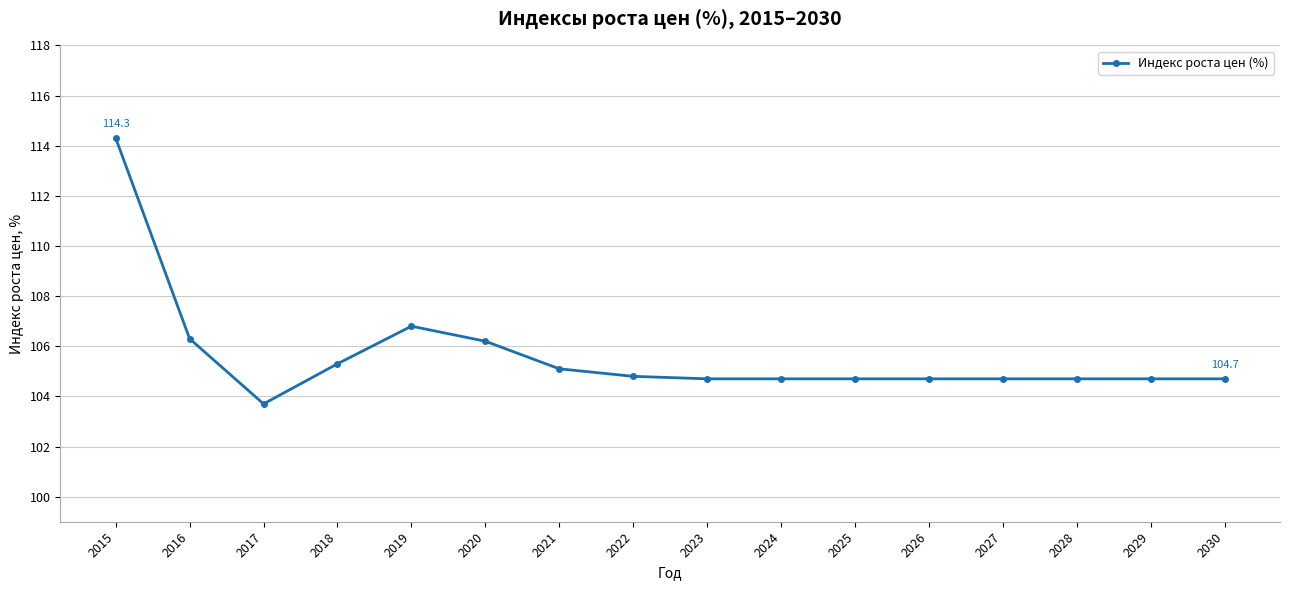

What is the change in value from 2020 to 2028?

-1.5